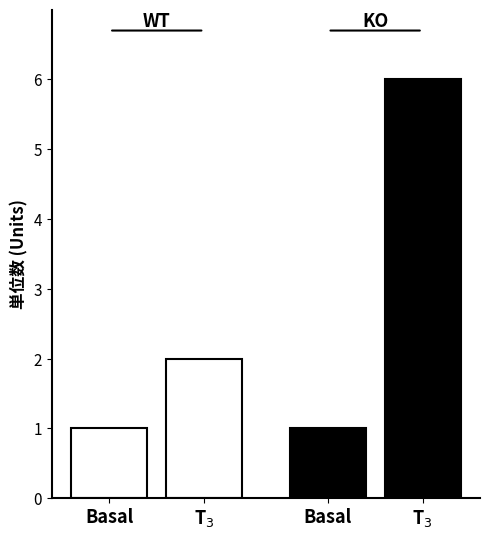

Which series has the widest spread of values?

KO